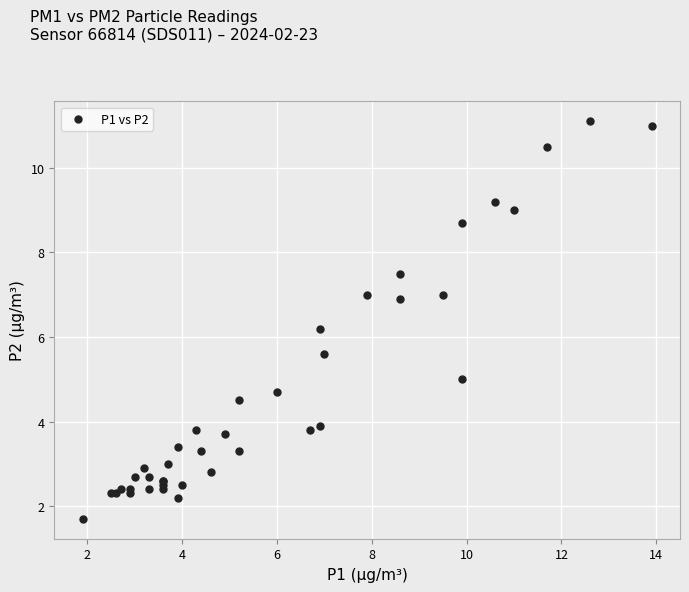

What Y value in the scatter plot is closest to 6?

6.2